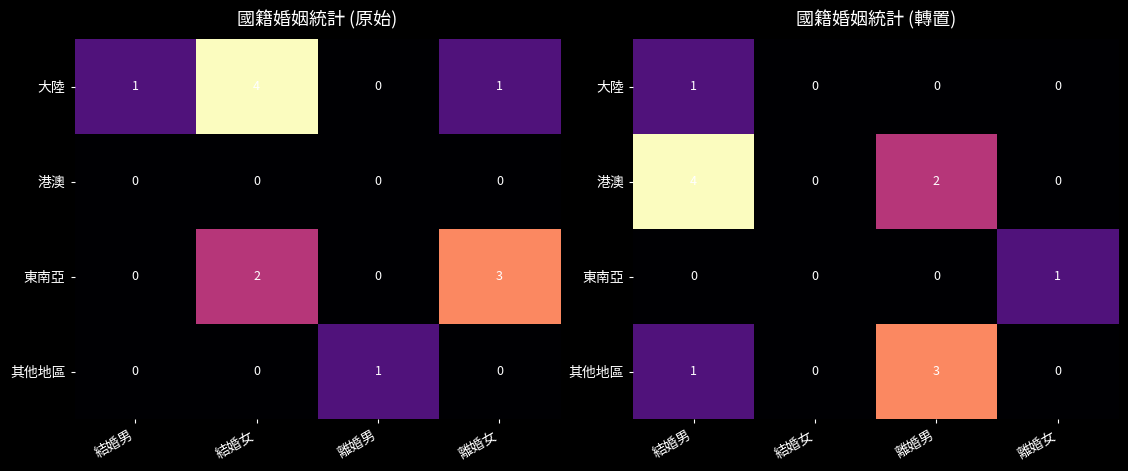

At how many categories does at least one series exceed 0?

3